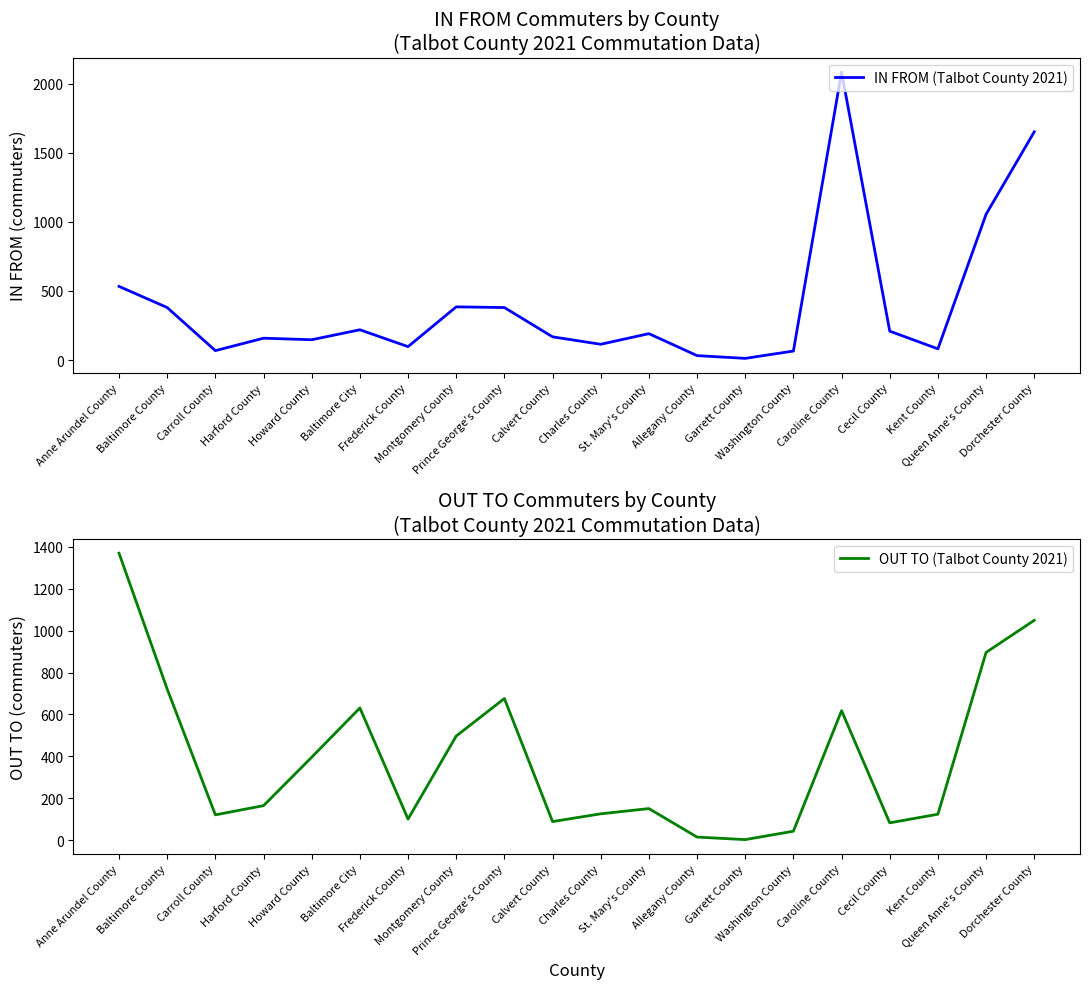

What is the label of the 16th point from the right?

Howard County